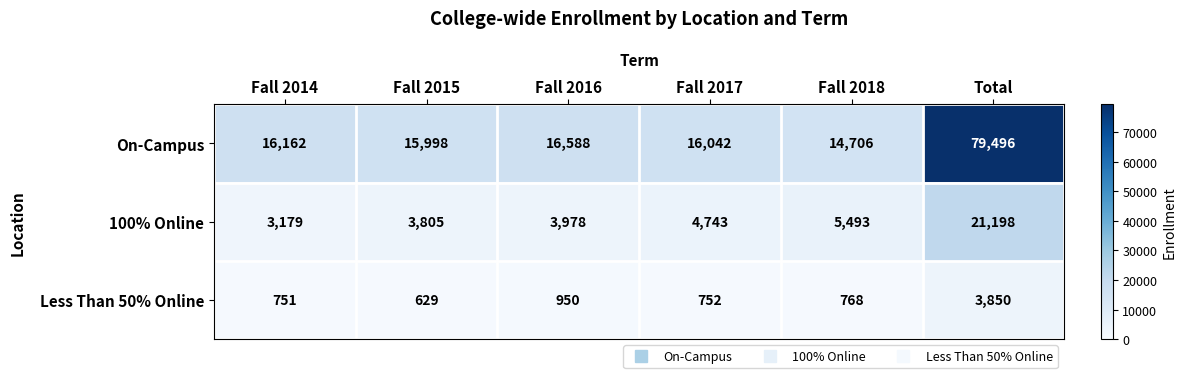

Which series has the largest total across all categories?

On-Campus